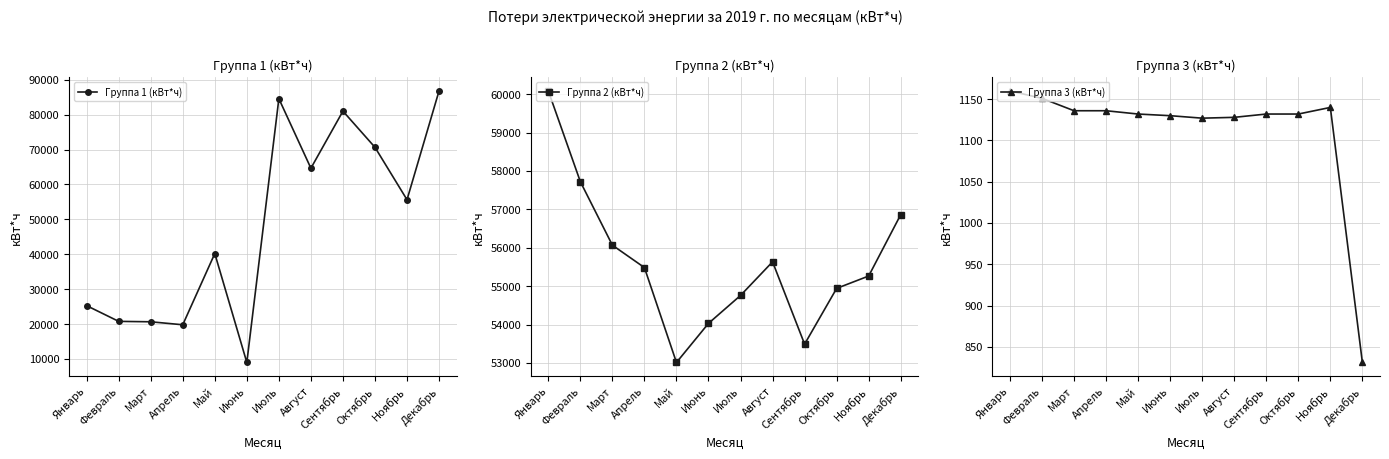

What is the sum of the Группа 2 (кВт*ч) values at Октябрь and Апрель?

110424